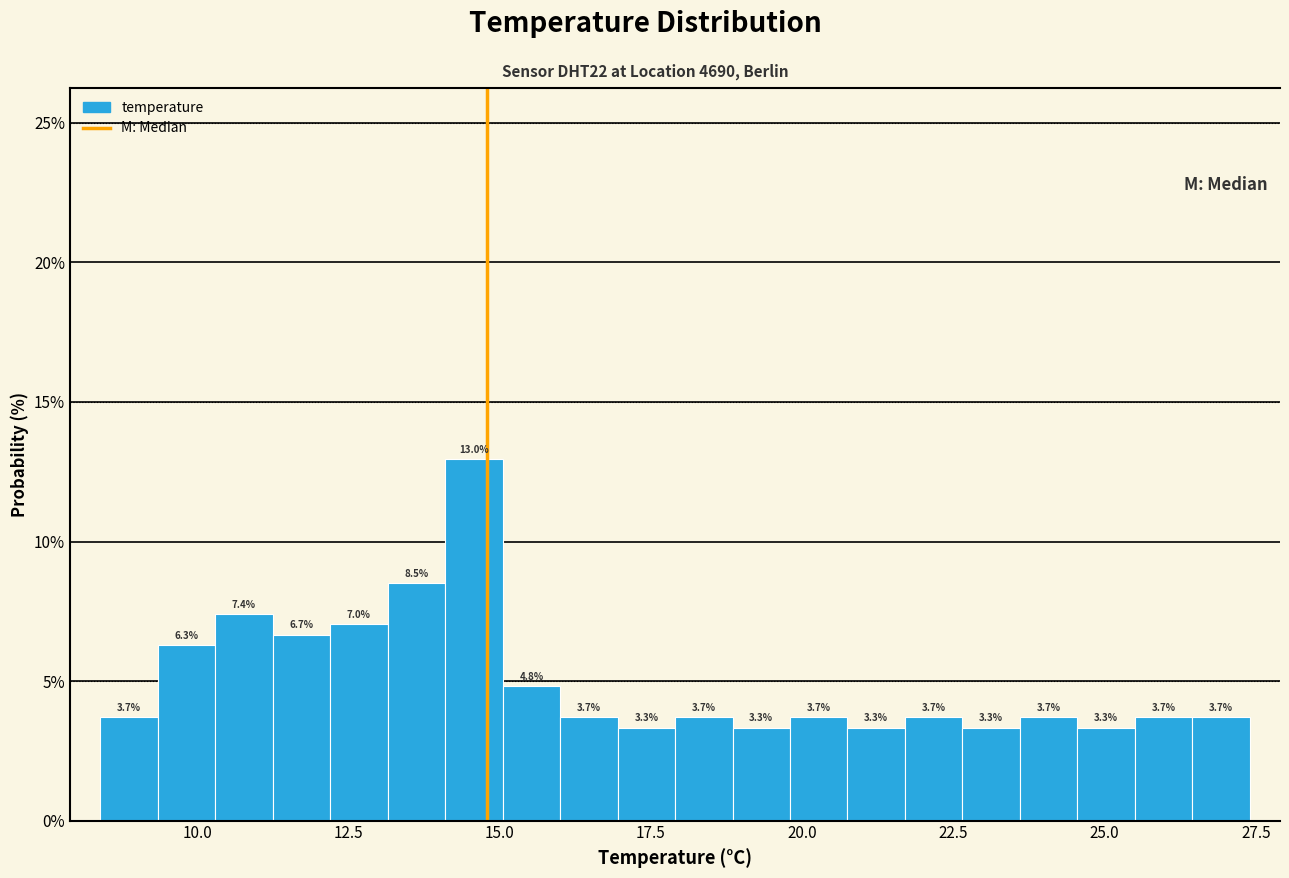

Around what value on the x-axis is the tallest bar? Give the approximate position of its centre, as read against the axis.

14.5